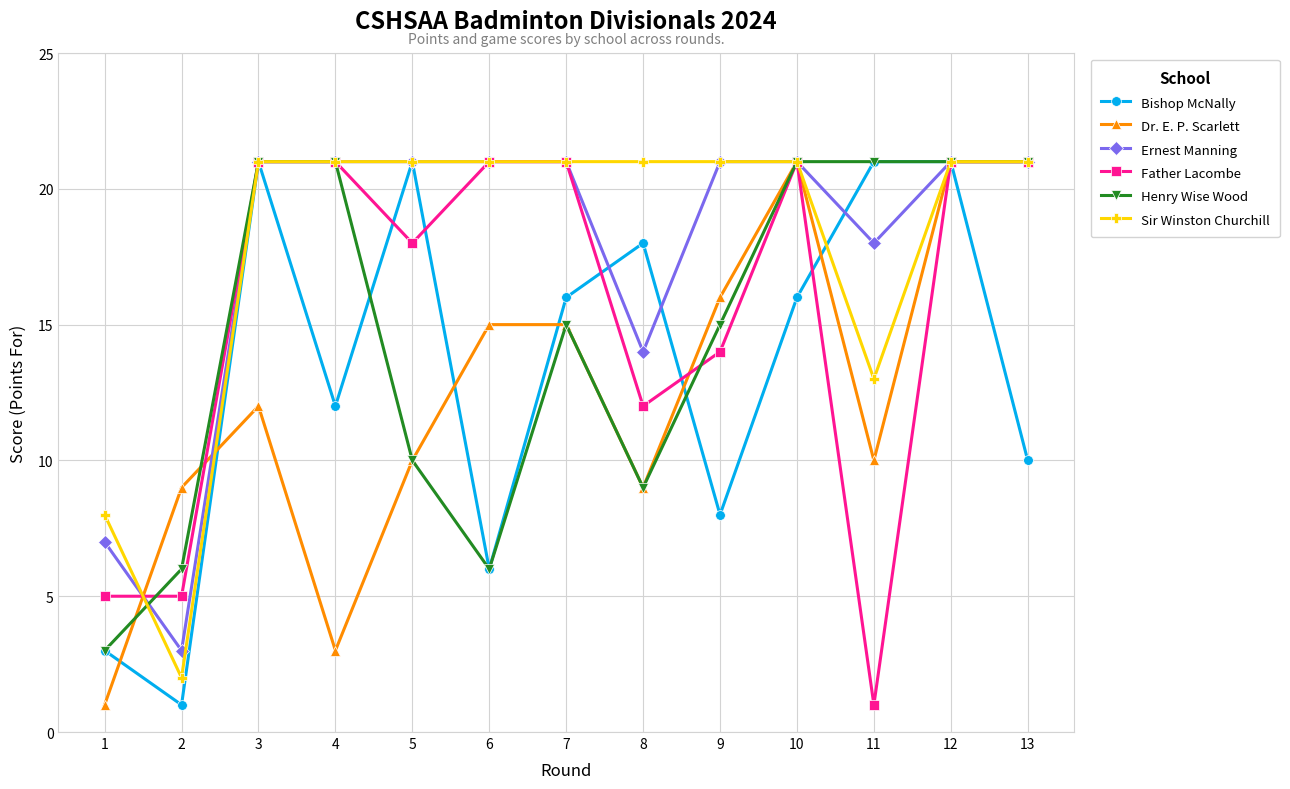

Count the number of categories in the chart.

13